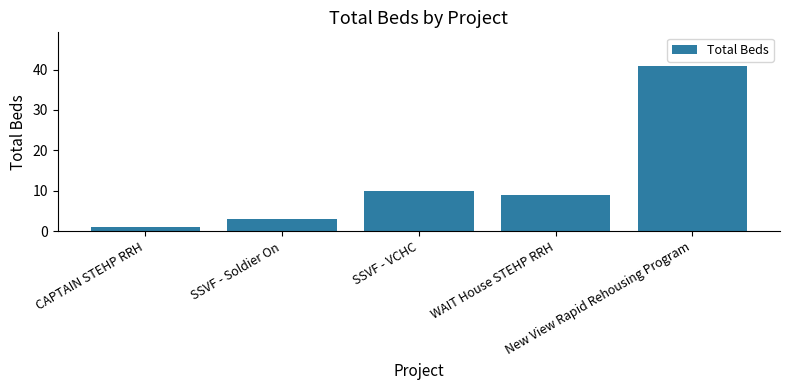

What is the difference between the maximum and second lowest values?

38